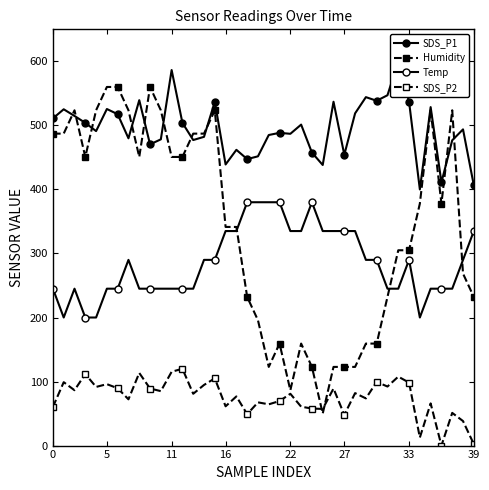

The SDS_P1 series shows 197.5 at 38. True or false?

False